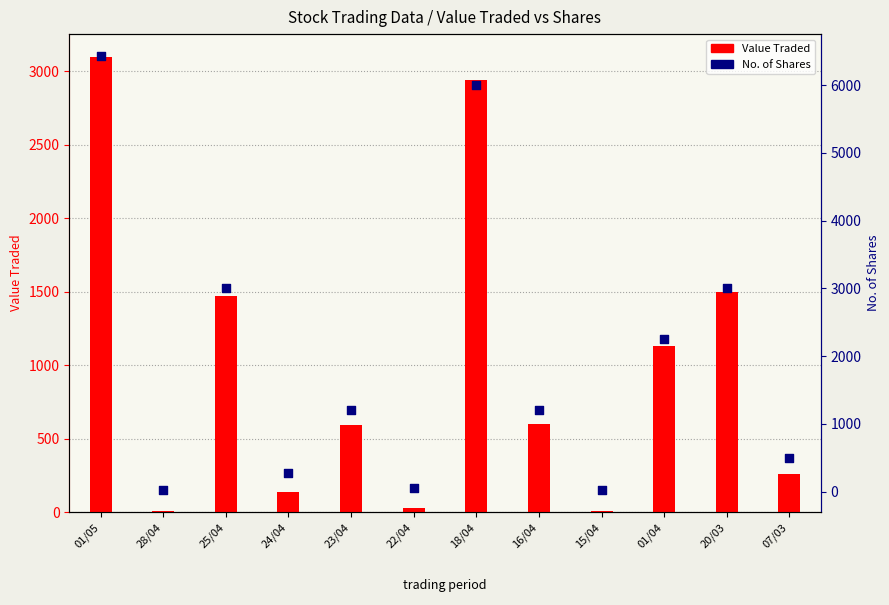

Which series contains the highest Y value?

No. of Shares